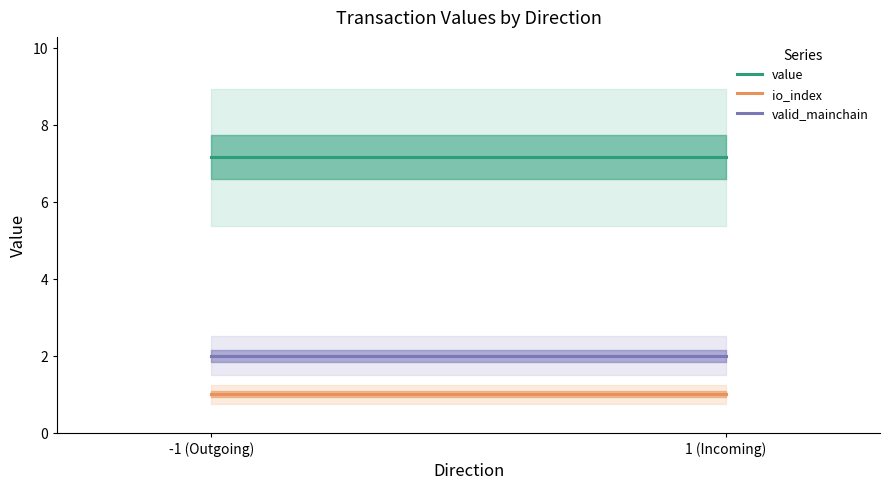

At how many categories does at least one series exceed 6?

2